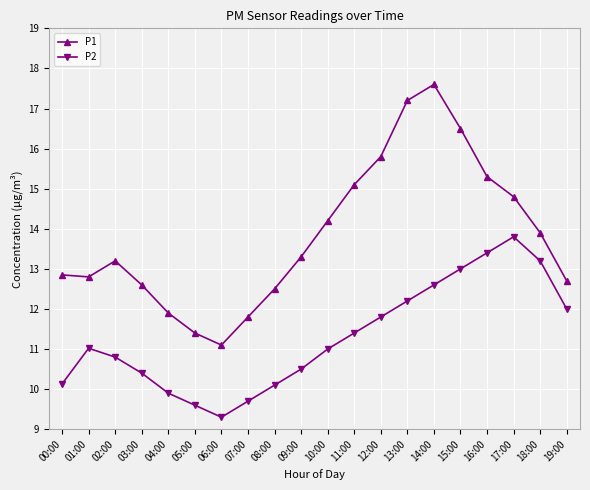

What is the label of the 7th point from the left?

06:00